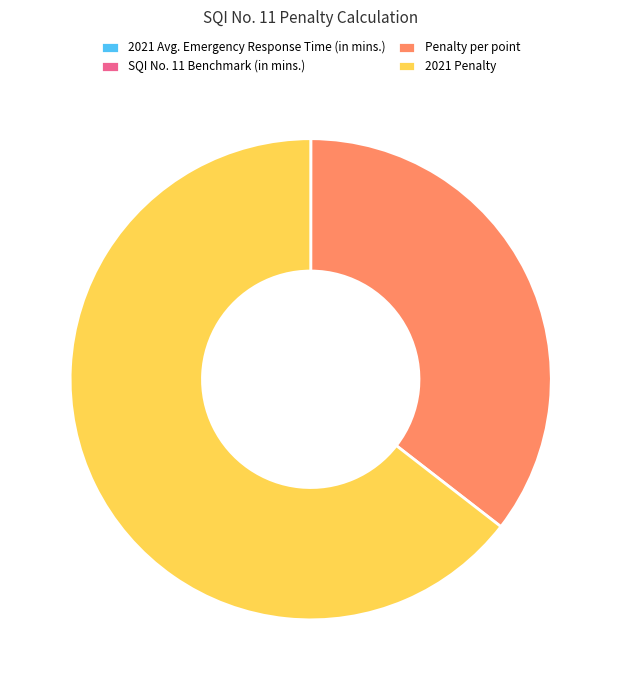

What is the largest slice in the pie chart?

2021 Penalty